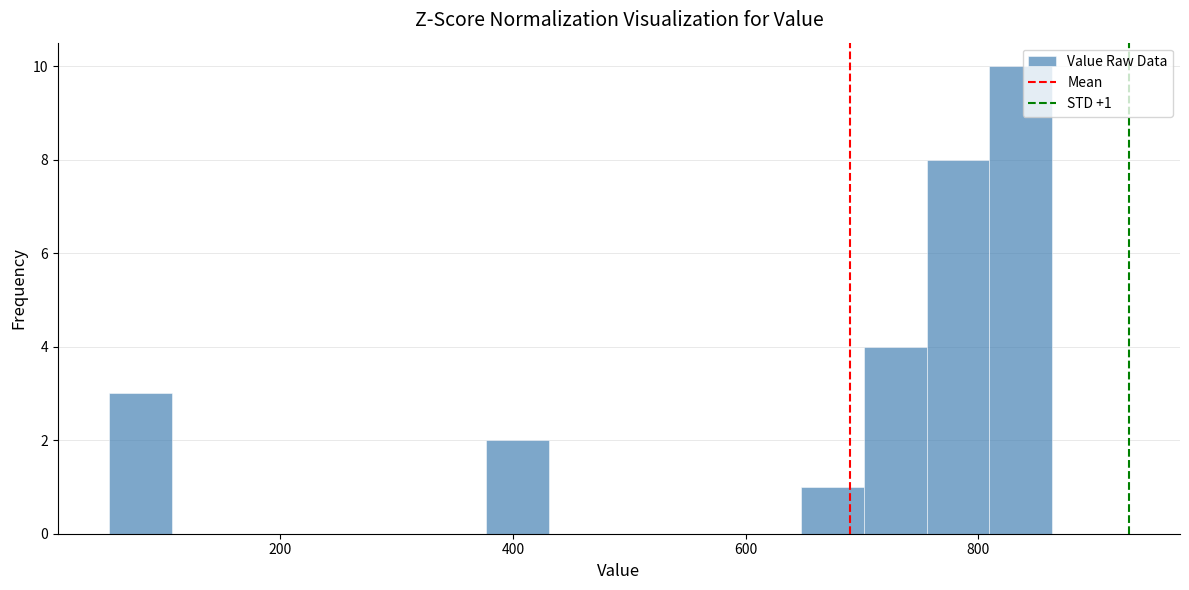

Read against the x-axis, roughly where is the centre of the tallest bar?

840